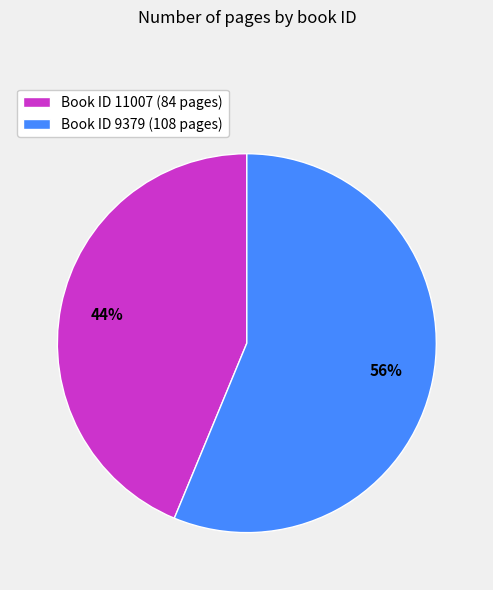

To the nearest percent, what is the average slice percentage?

50%